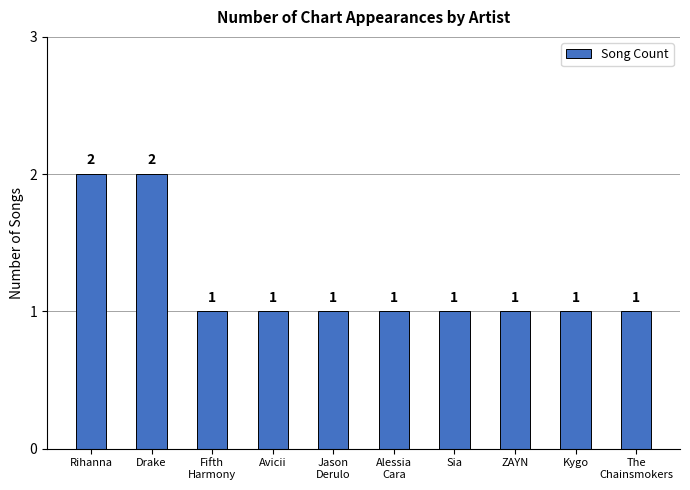

The value at Rihanna is 1. True or false?

False